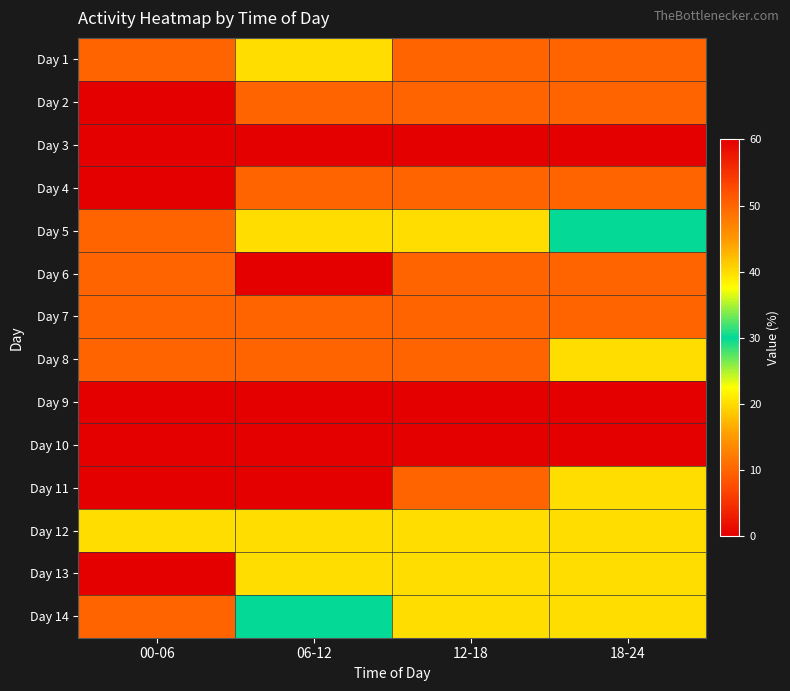

How many data points does each series have?

4